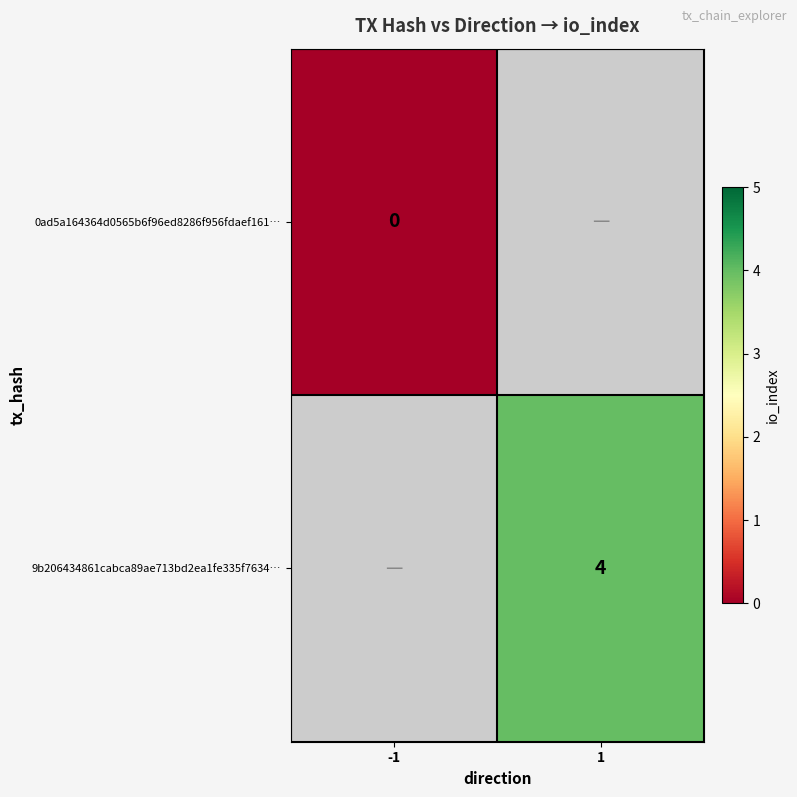

The 9b206434861cabca89ae713bd2ea1fe335f7634… series shows 7 at 1. True or false?

False